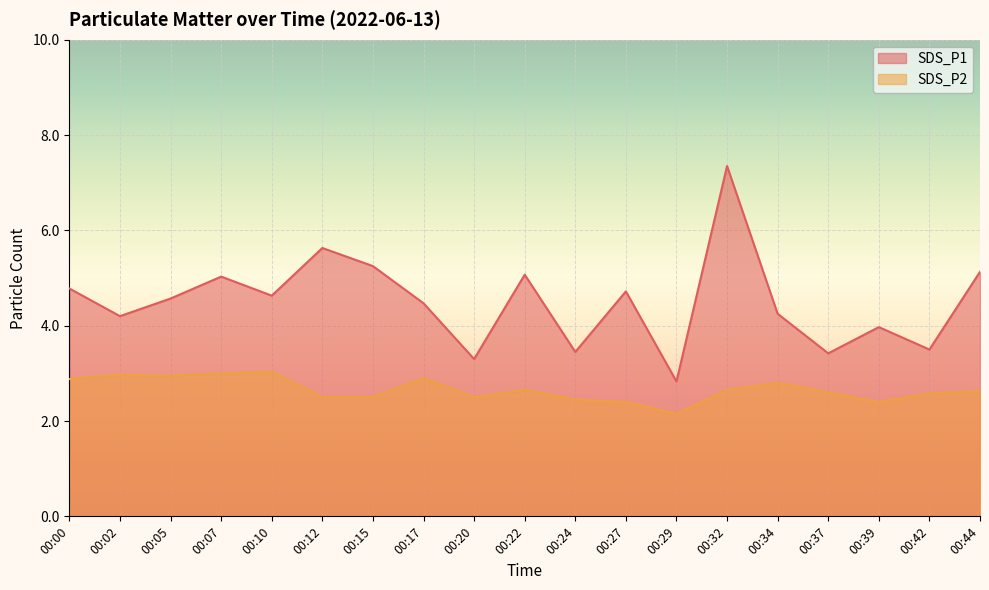

At which category does SDS_P1 reach its first local peak?

00:07